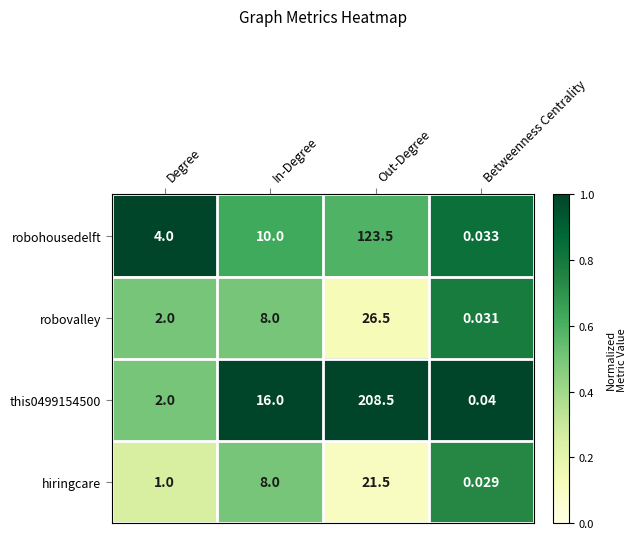

Which label corresponds to the largest value in the chart?

Out-Degree